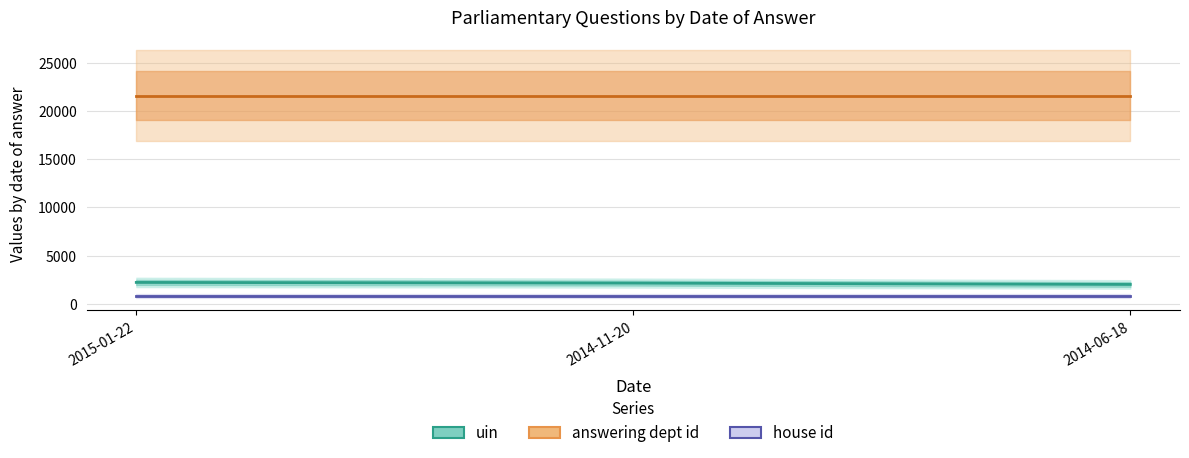

At which label is uin closest to 2104?

2014-11-20